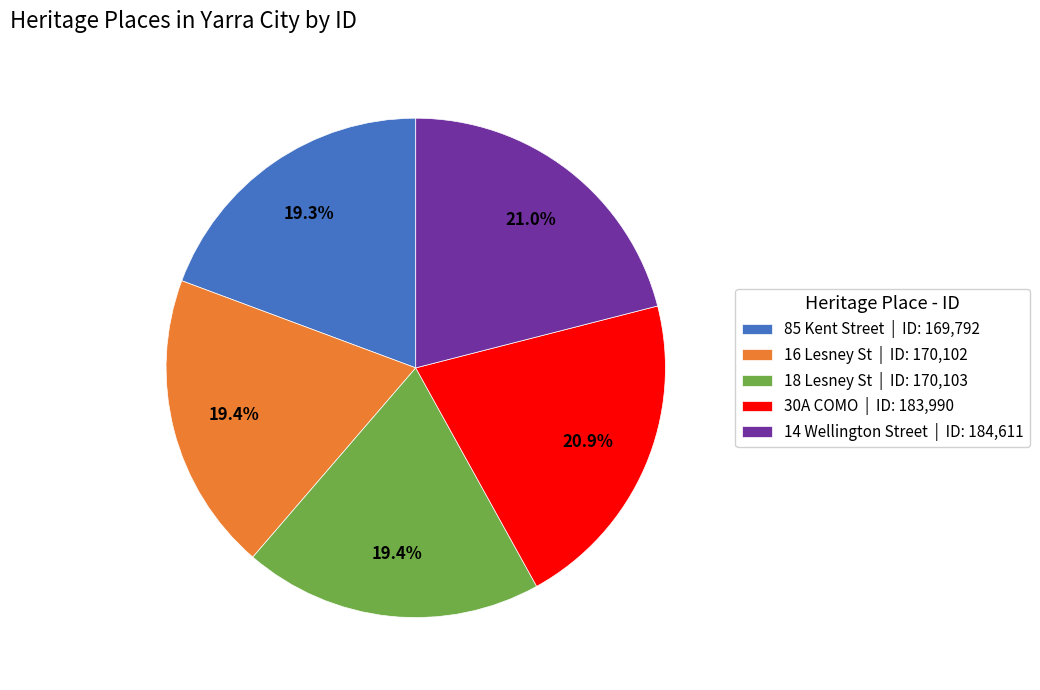

What is the total percentage of 30A COMO and 18 Lesney St?

40.3%